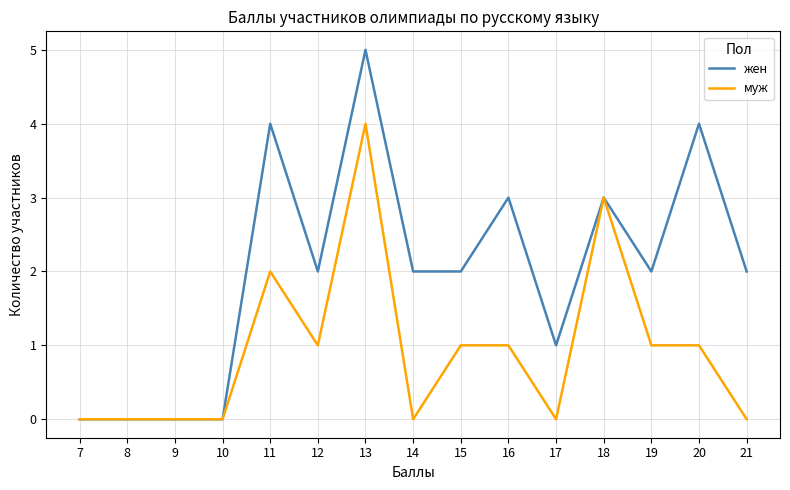

Reading right to left, list all the values displayed in this chart.

жен: 7=0	8=0	9=0	10=0	11=4	12=2	13=5	14=2	15=2	16=3	17=1	18=3	19=2	20=4	21=2
муж: 7=0	8=0	9=0	10=0	11=2	12=1	13=4	14=0	15=1	16=1	17=0	18=3	19=1	20=1	21=0